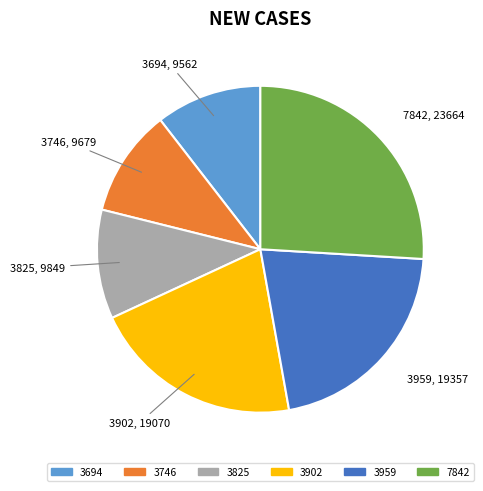

Which slice is the largest?

7842